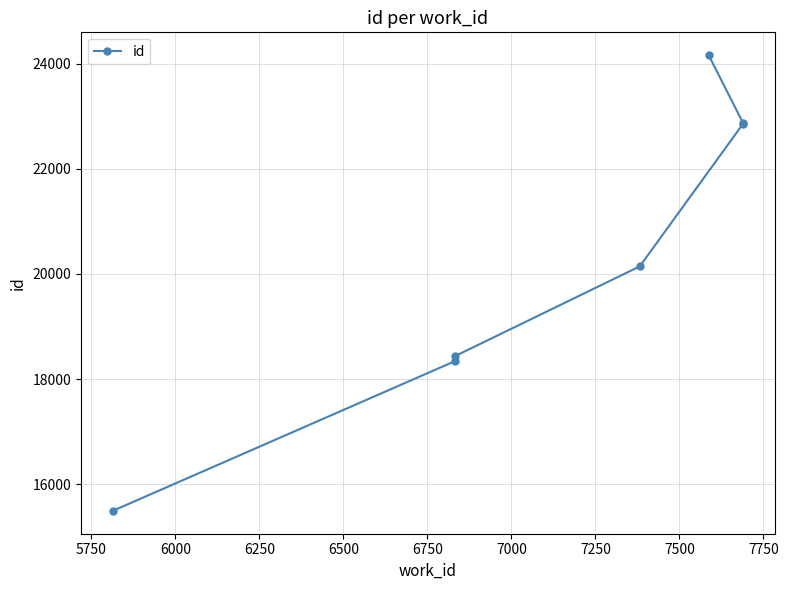

What is the difference between the values at 6500 and 6250?

2717